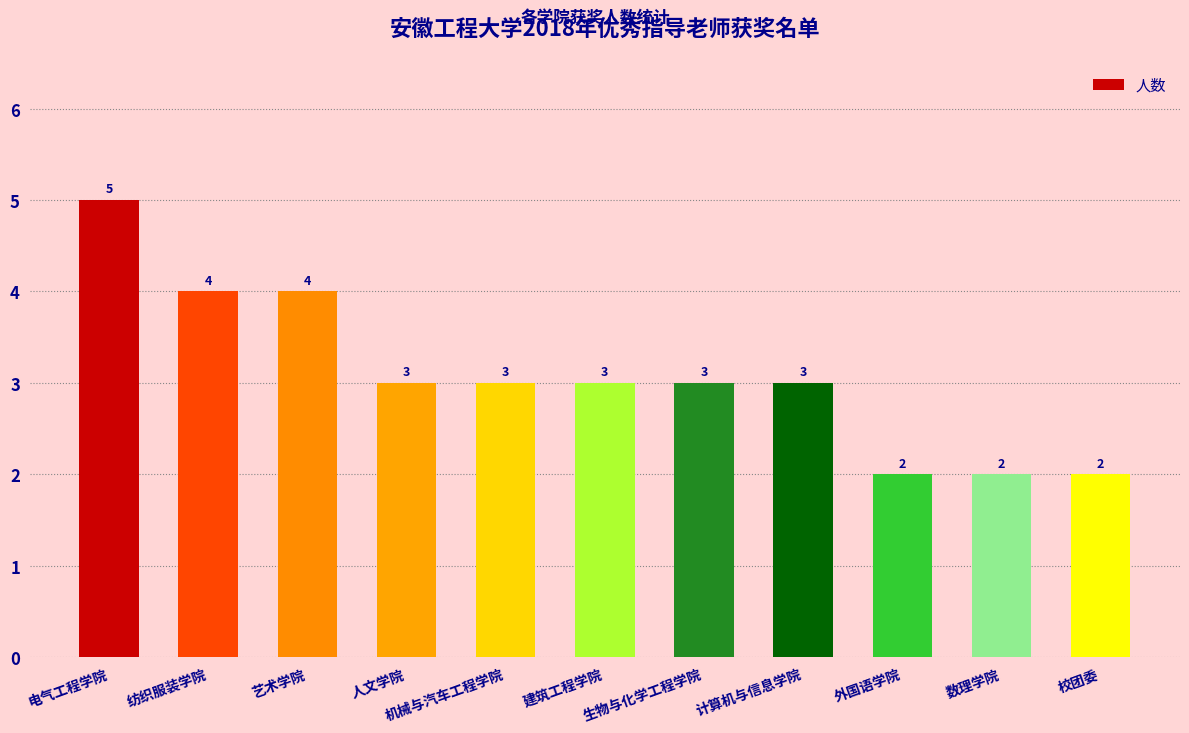

Which label corresponds to the largest value in the chart?

电气工程学院